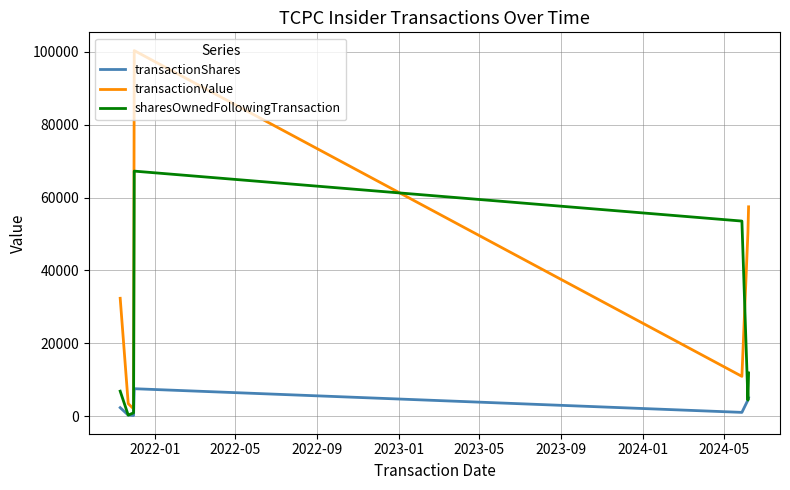

Rank the series by their maximum value, from lowest to highest.

transactionShares, sharesOwnedFollowingTransaction, transactionValue